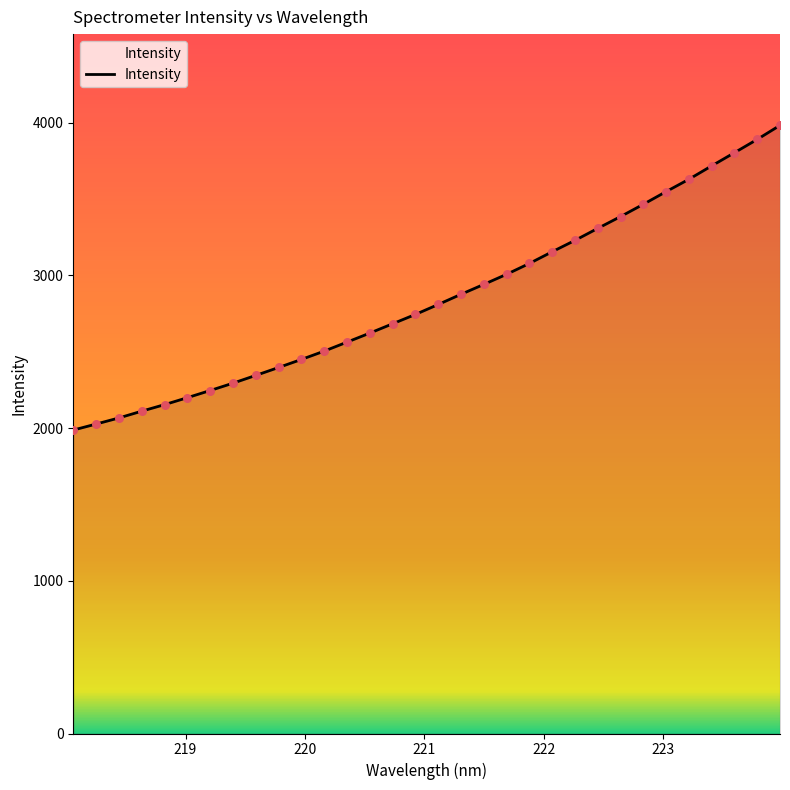

What is the difference between the maximum and minimum values?

1995.9